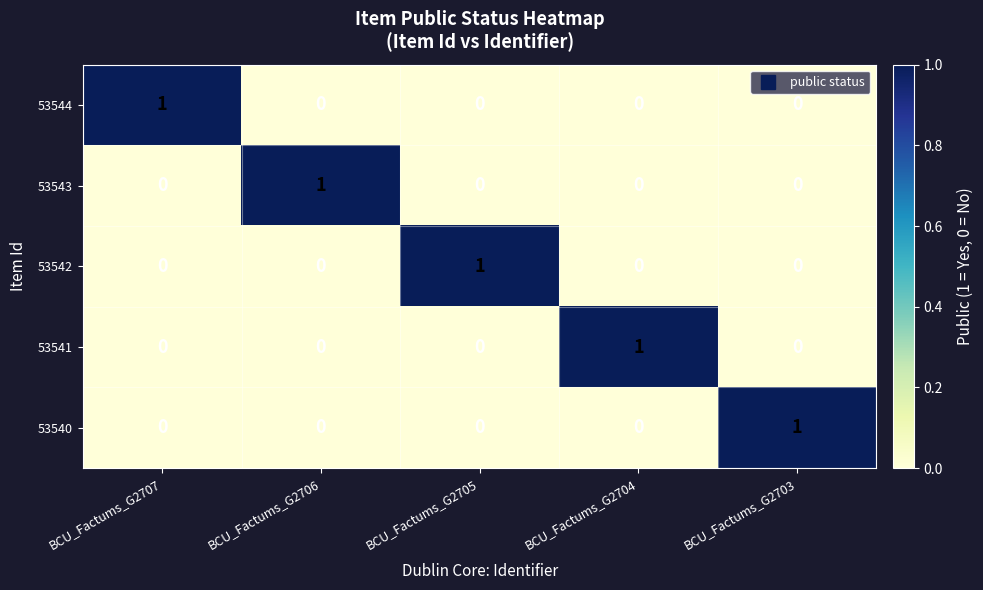

Reading left to right, what are all the values shown in this chart?

53544: BCU_Factums_G2707=1	BCU_Factums_G2706=0	BCU_Factums_G2705=0	BCU_Factums_G2704=0	BCU_Factums_G2703=0
53543: BCU_Factums_G2707=0	BCU_Factums_G2706=1	BCU_Factums_G2705=0	BCU_Factums_G2704=0	BCU_Factums_G2703=0
53542: BCU_Factums_G2707=0	BCU_Factums_G2706=0	BCU_Factums_G2705=1	BCU_Factums_G2704=0	BCU_Factums_G2703=0
53541: BCU_Factums_G2707=0	BCU_Factums_G2706=0	BCU_Factums_G2705=0	BCU_Factums_G2704=1	BCU_Factums_G2703=0
53540: BCU_Factums_G2707=0	BCU_Factums_G2706=0	BCU_Factums_G2705=0	BCU_Factums_G2704=0	BCU_Factums_G2703=1